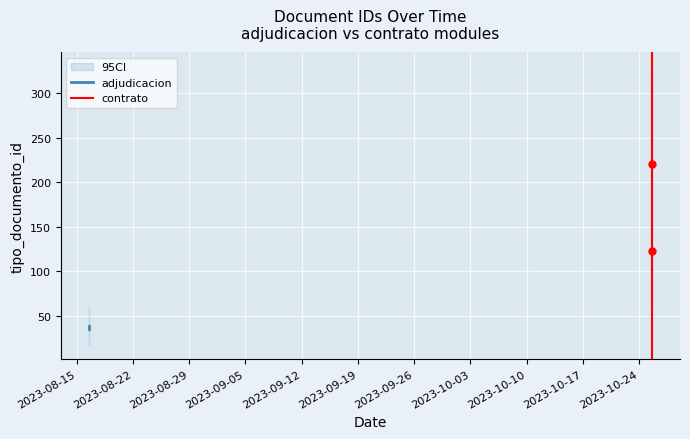

Reading left to right, list all the values displayed in this chart.

35	38	36	220	39	123	37